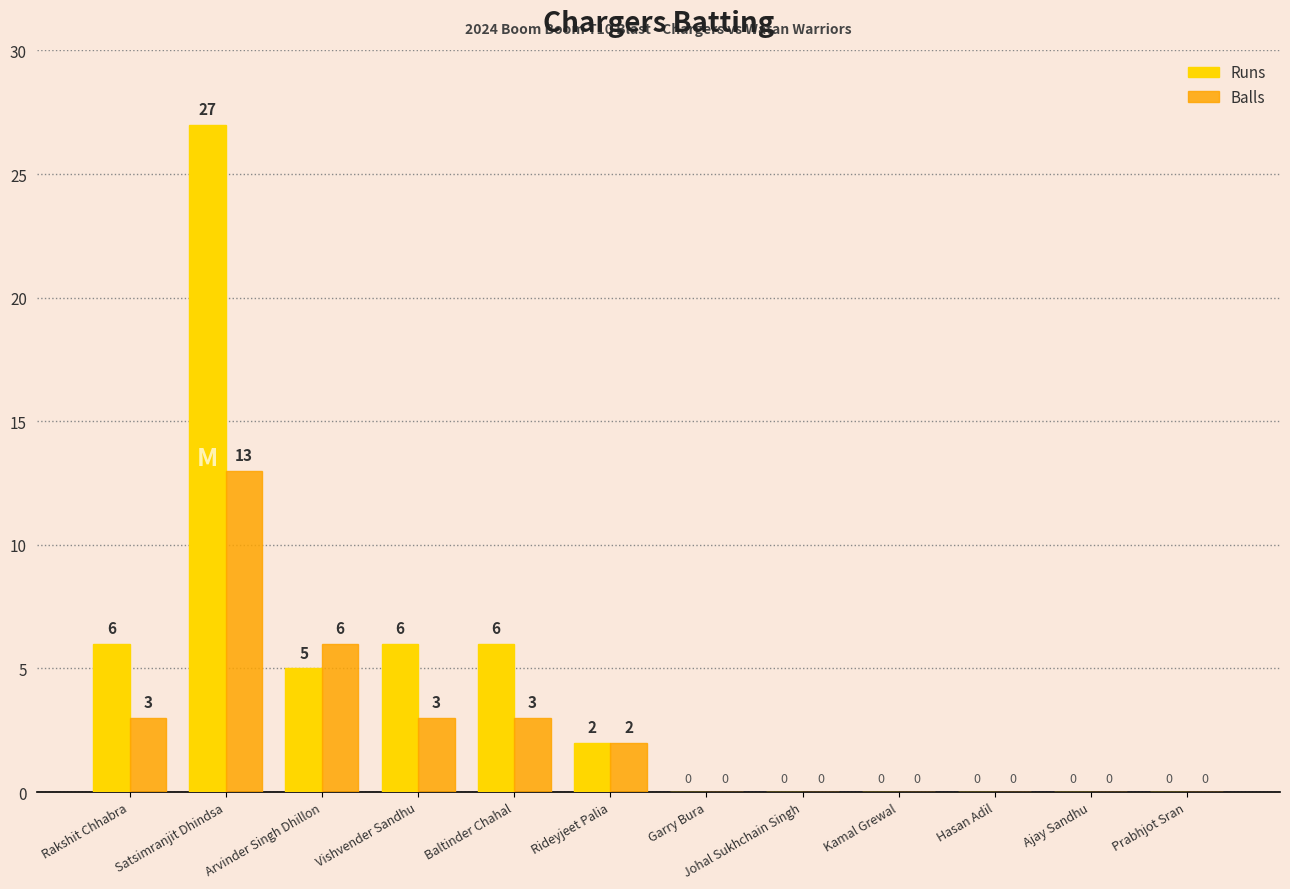

At which label does Balls first exceed 2?

Rakshit Chhabra